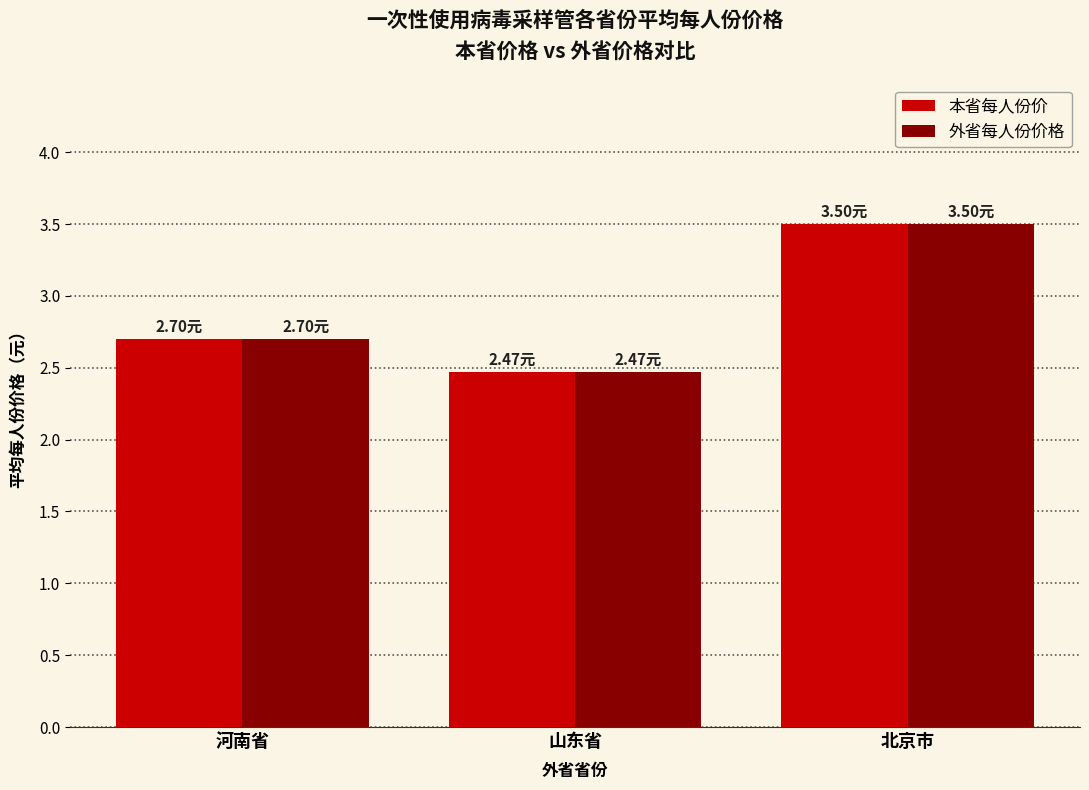

Where is 本省每人份价 nearest to the value 2?

山东省